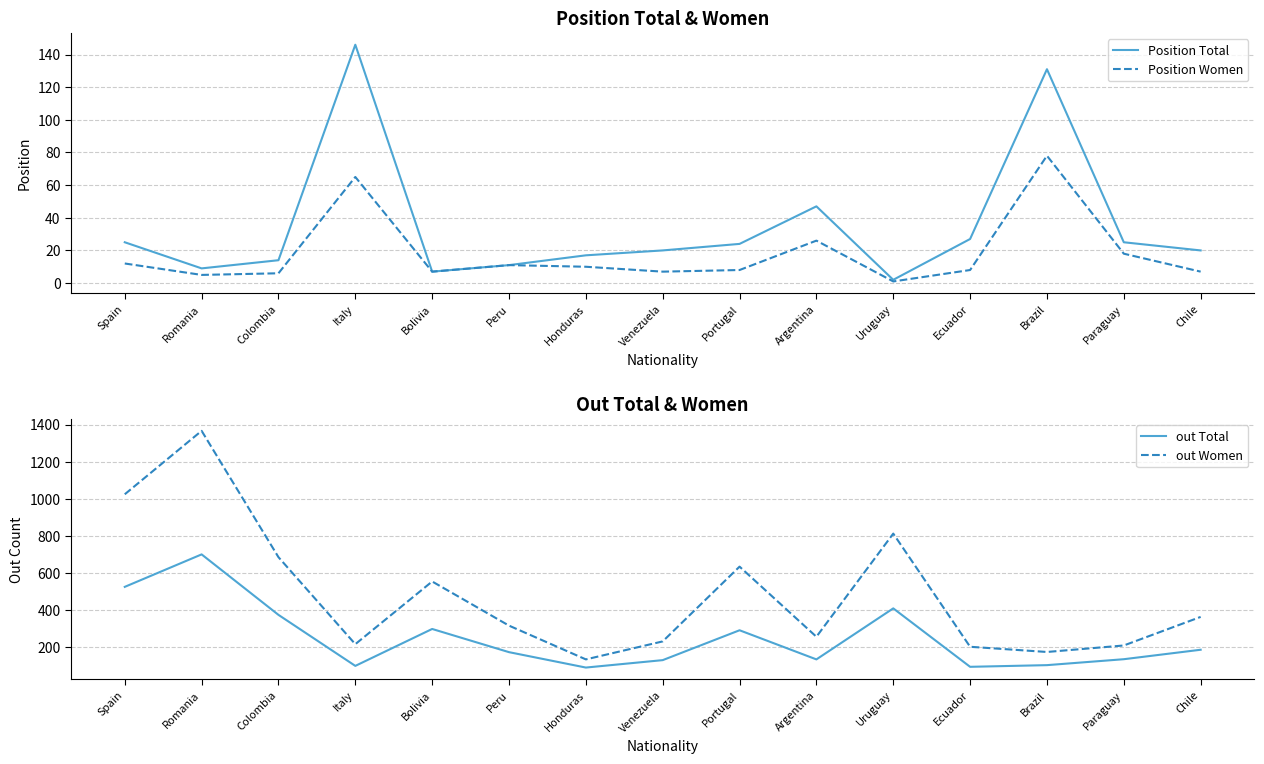

Which series has the widest spread of values?

out Women